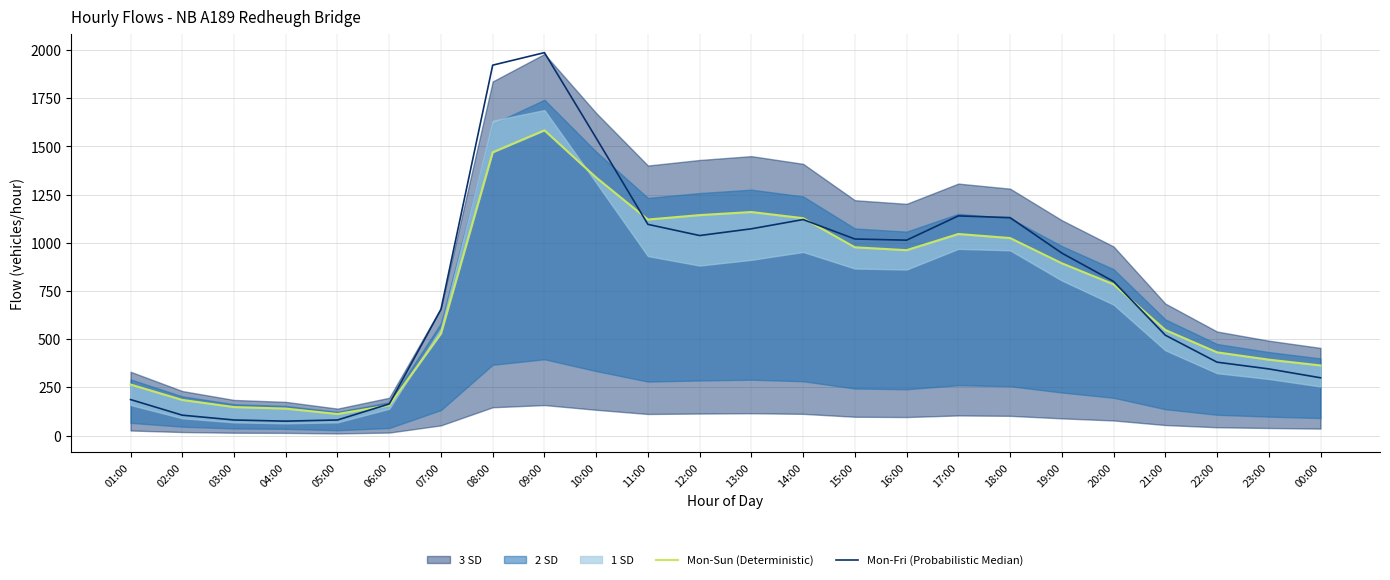

What is the spread (max minus min) of values at 15:00?

43